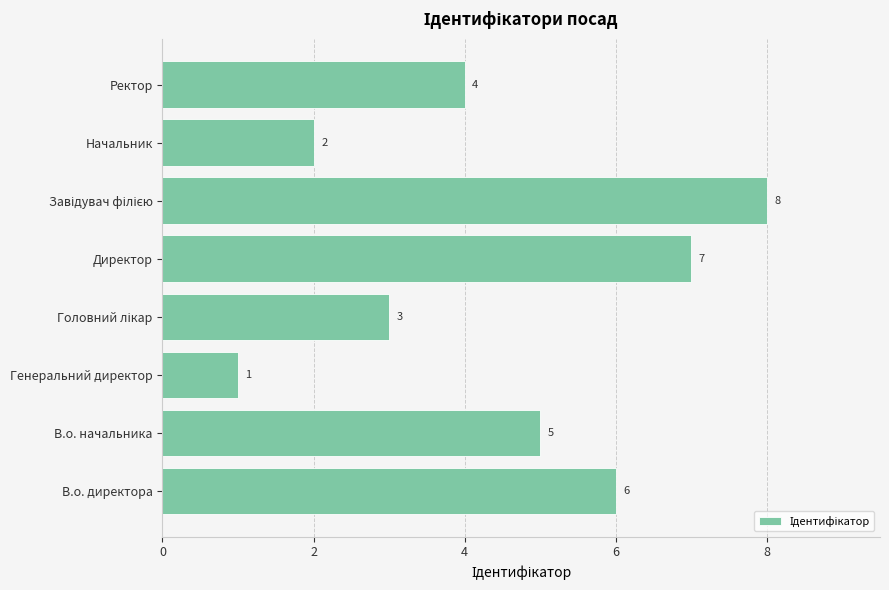

How many values are between 3 and 7?

5